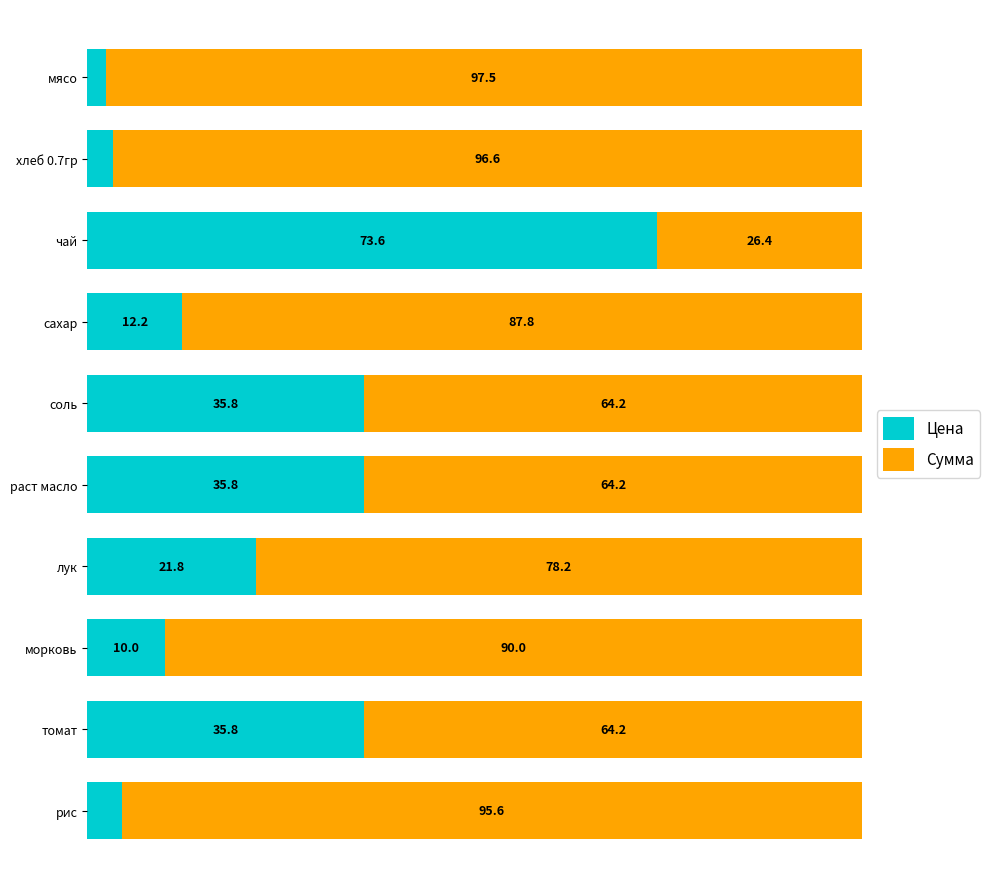

Which category has the highest value in the Цена series?

чай